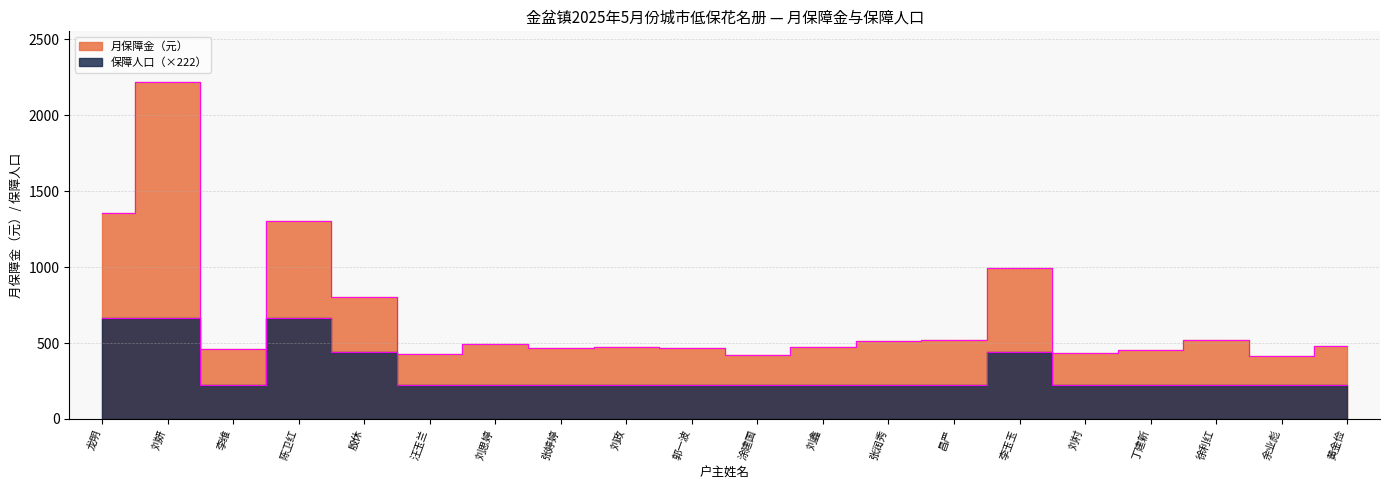

What is the spread (max minus min) of values at 殷休?

362